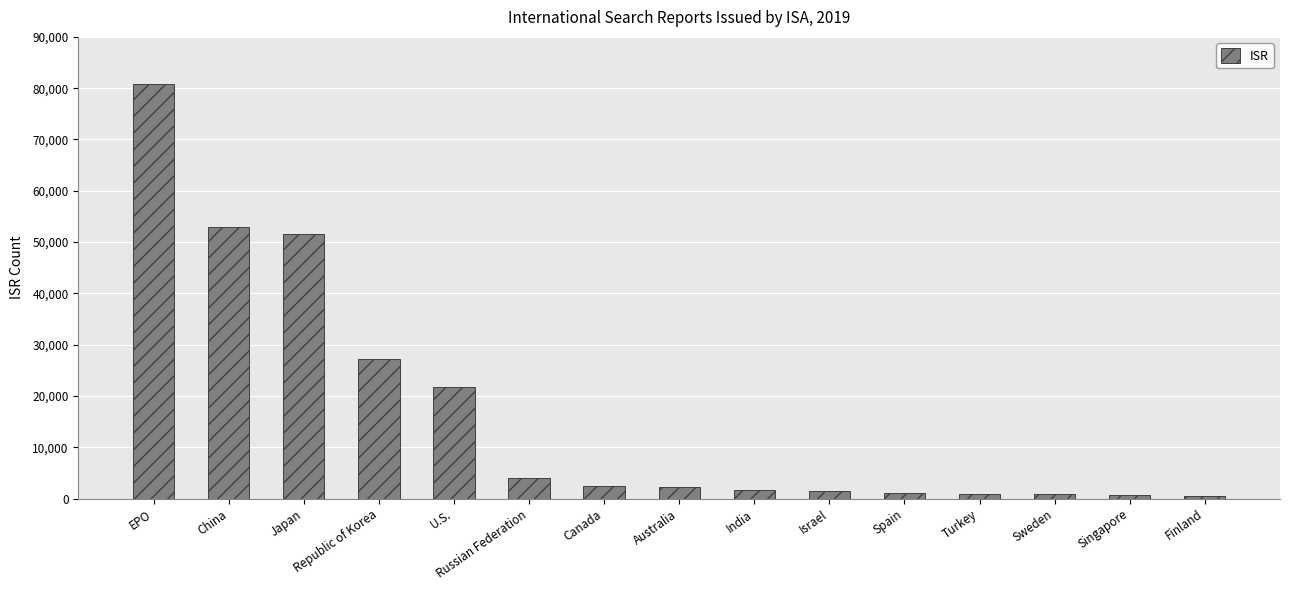

How many bars are there in total?

15